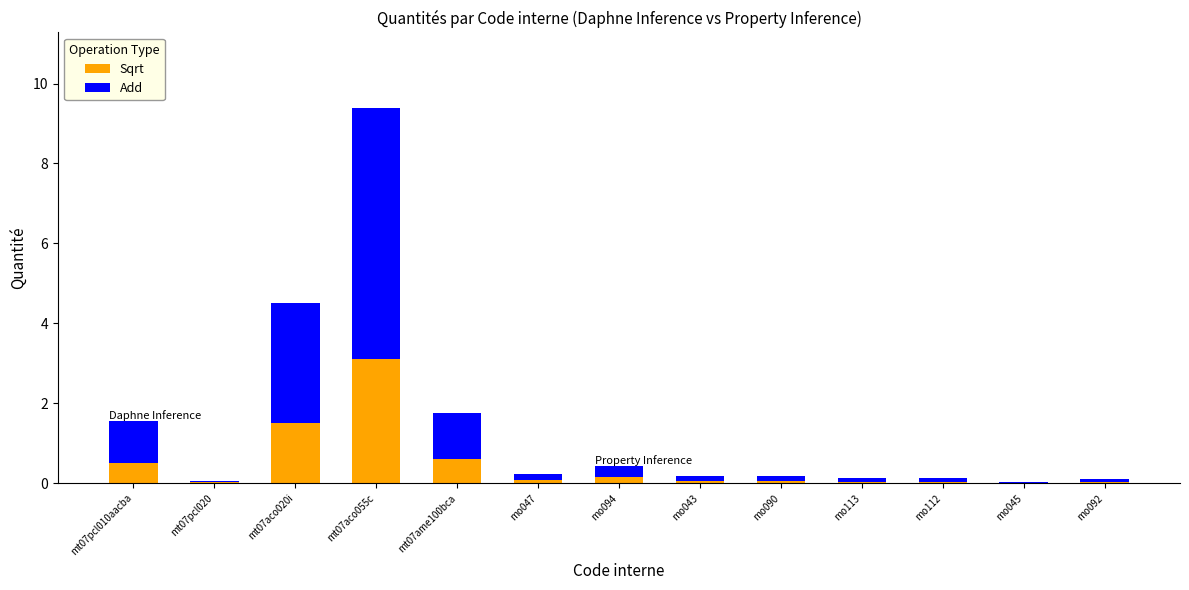

What is the total value across all series at mo094?

0.4